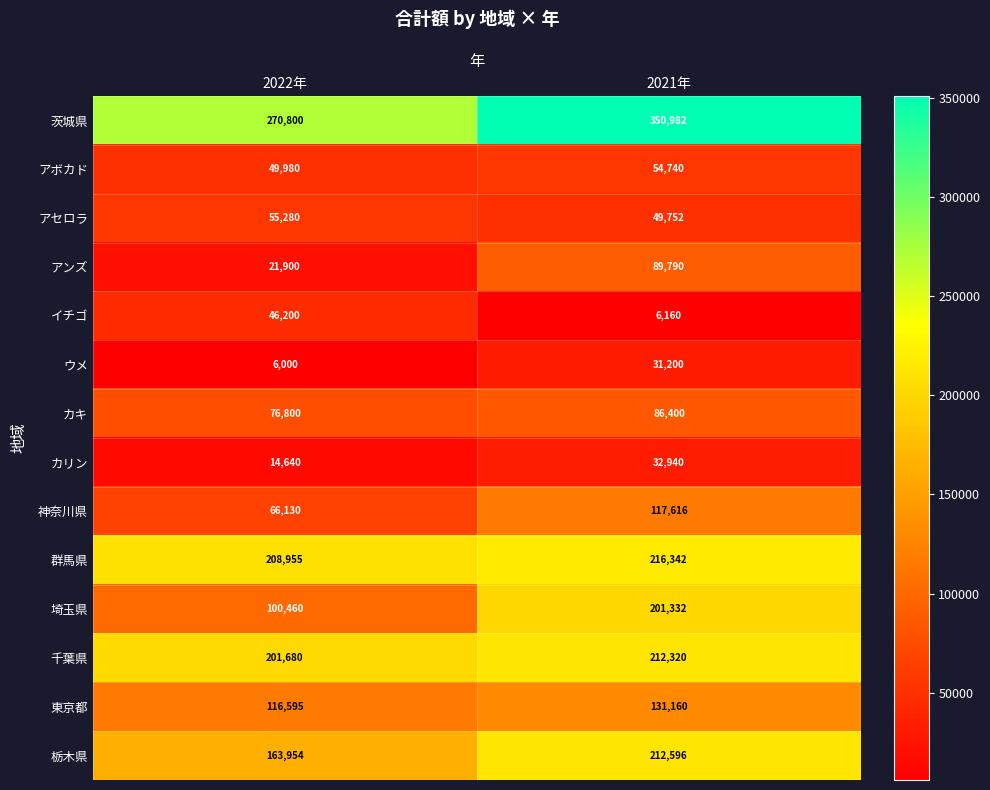

At which category does the chart reach its peak across all series?

2021年